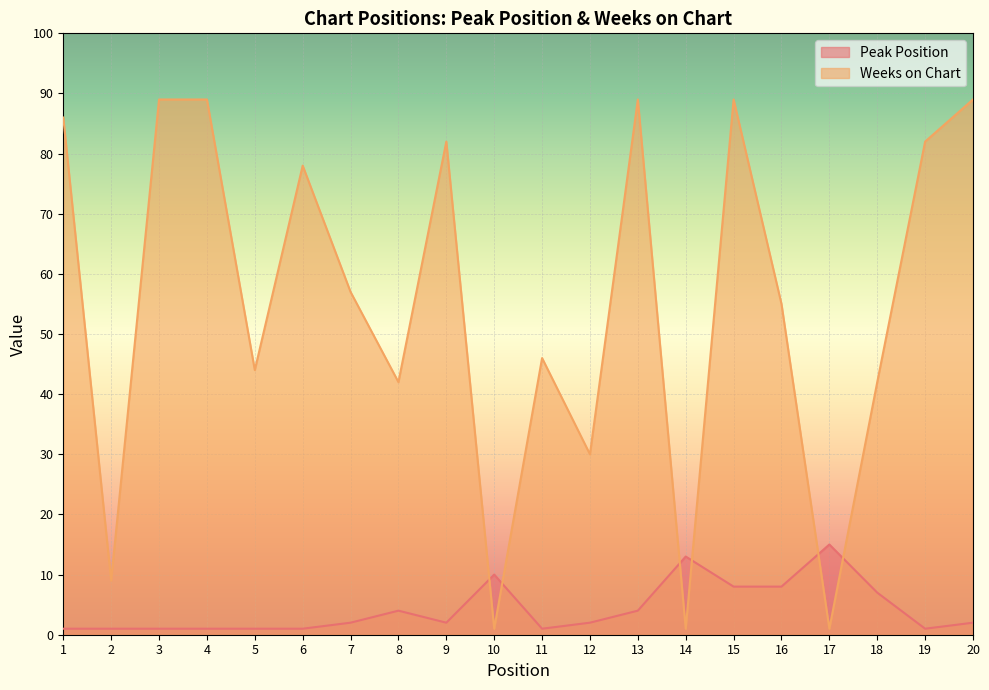

The Weeks on Chart series shows 50 at 12. True or false?

False